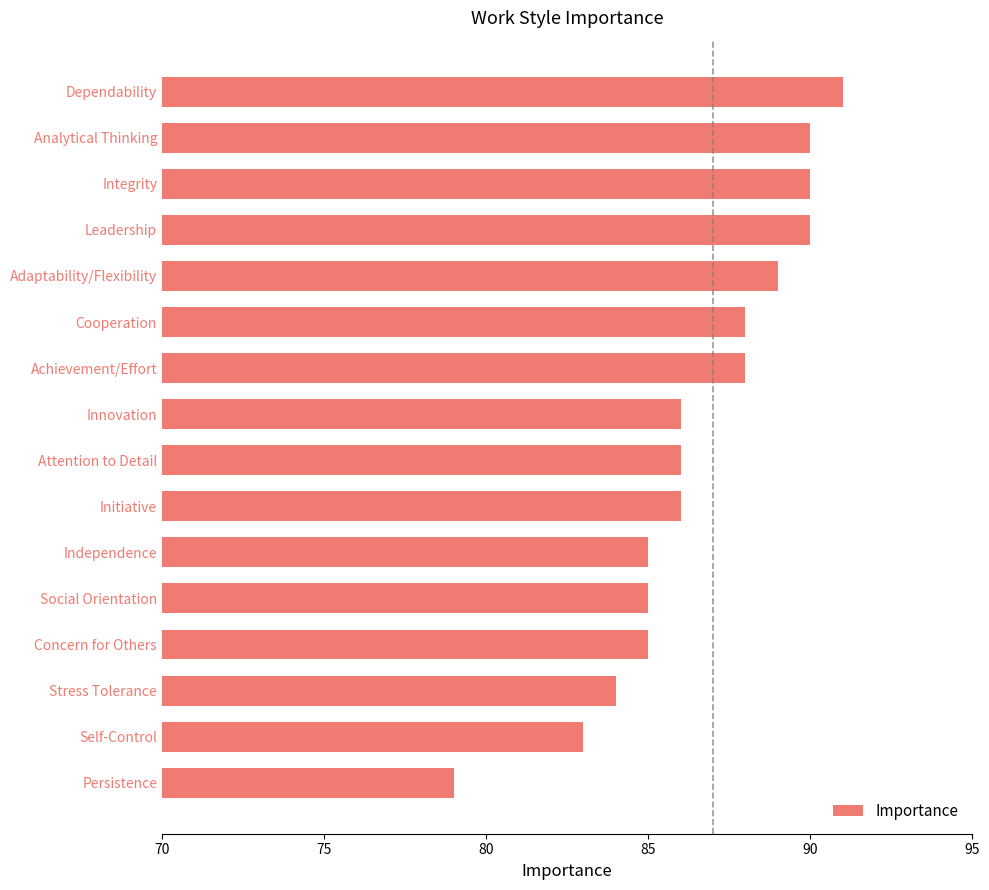

What is the ratio of the value at Self-Control to the value at Social Orientation?

1.0